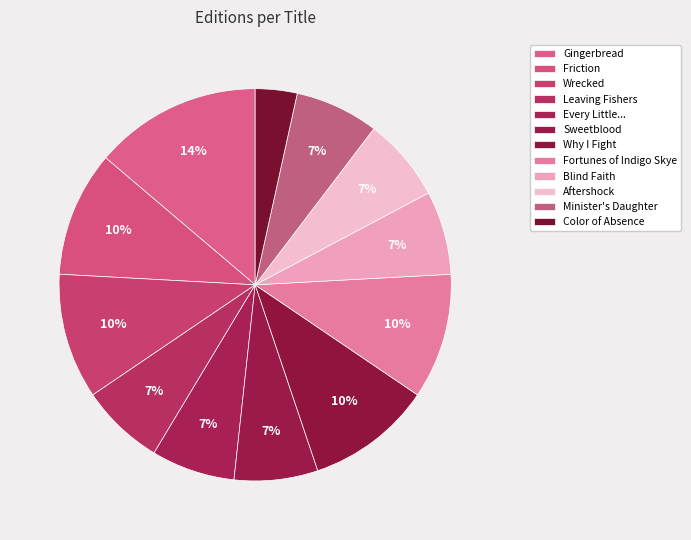

Is there any slice that represents more than half of the pie?

No